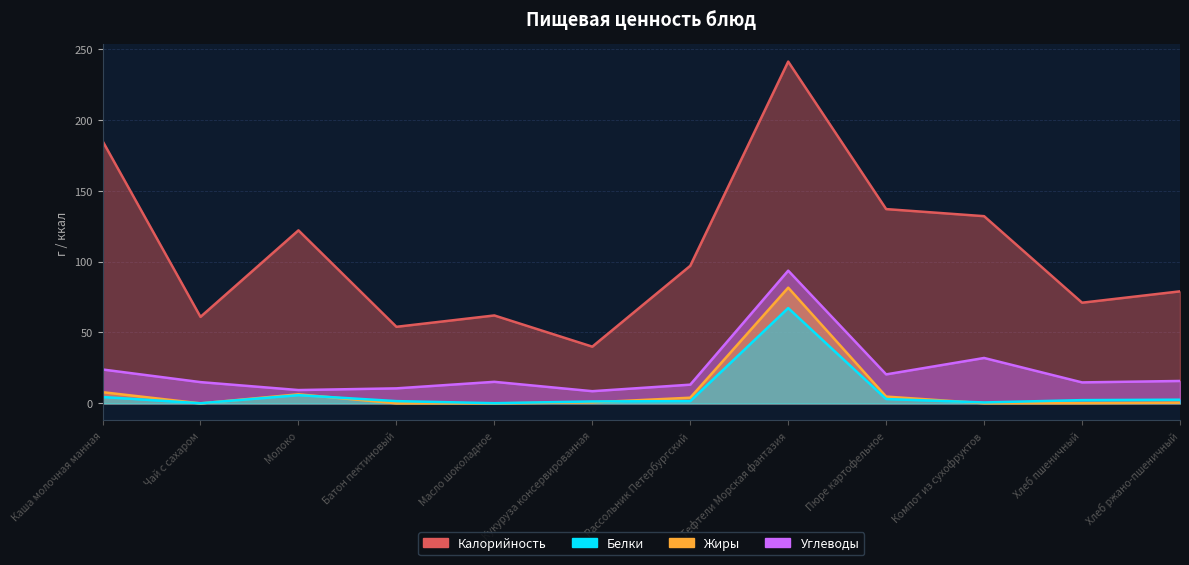

How many lines are shown in the chart?

4